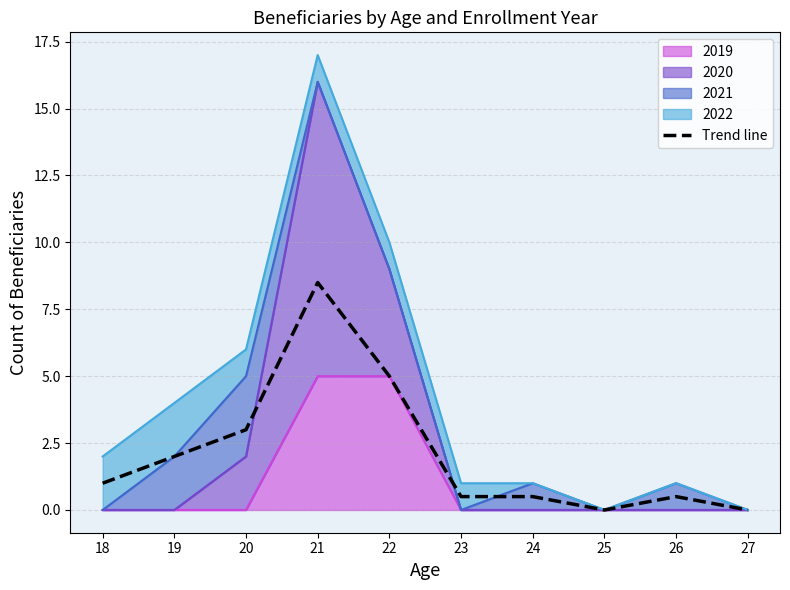

What is the difference between the maximum and second lowest values?

8.5